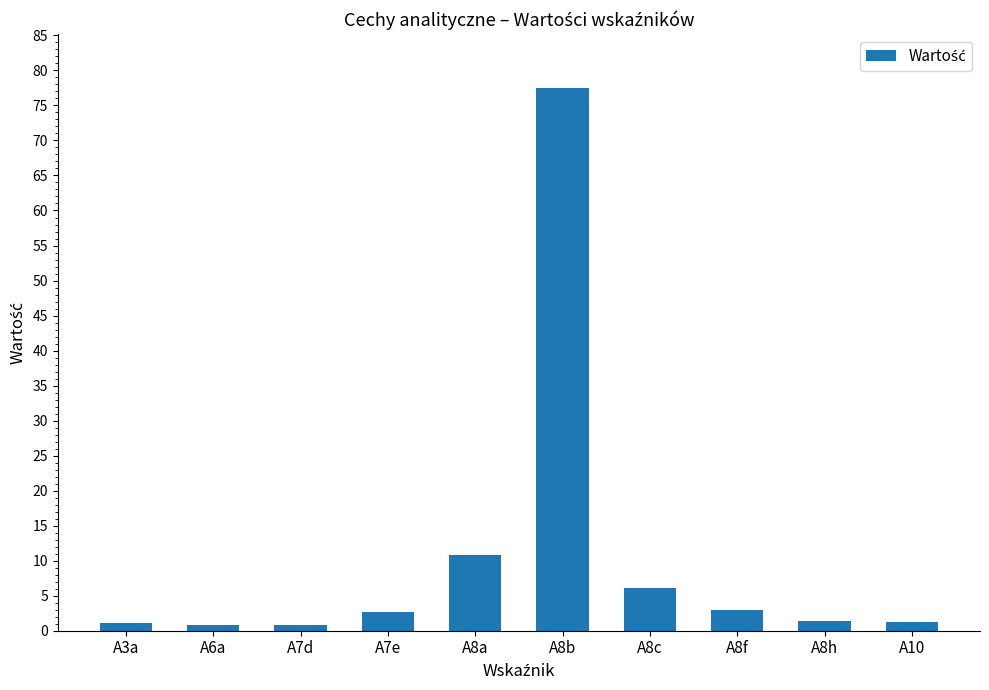

What is the sum of all values?

105.3